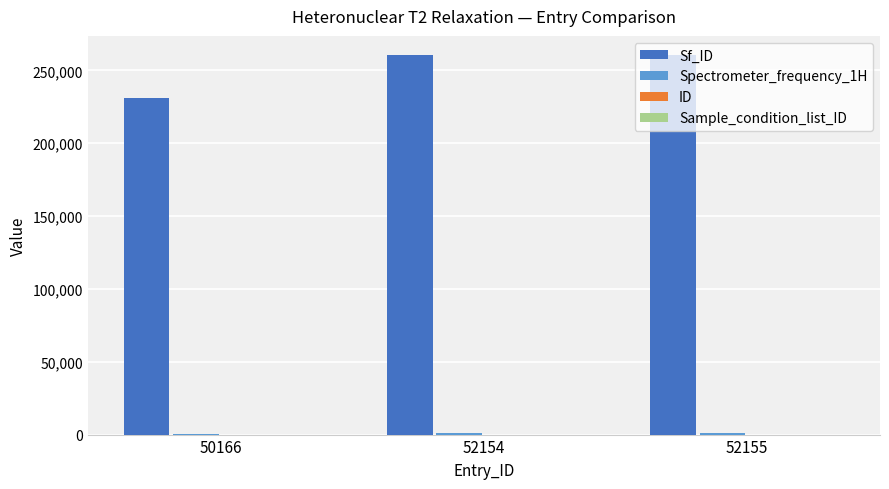

How many series are shown in this chart?

4